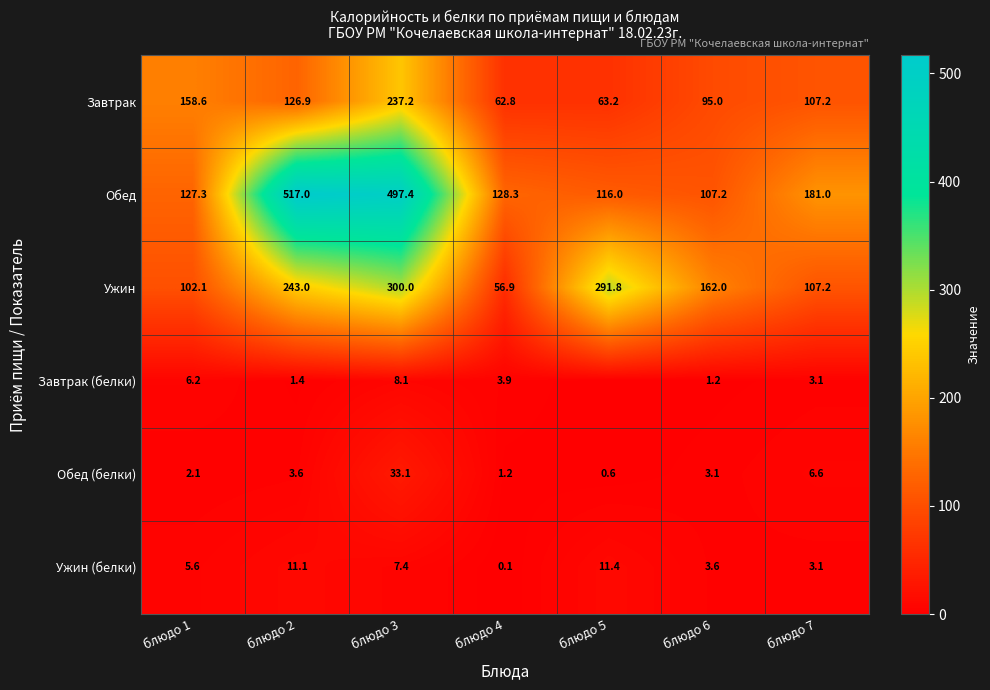

Rank the categories by Ужин (белки) value from highest to lowest.

блюдо 5, блюдо 2, блюдо 3, блюдо 1, блюдо 6, блюдо 7, блюдо 4